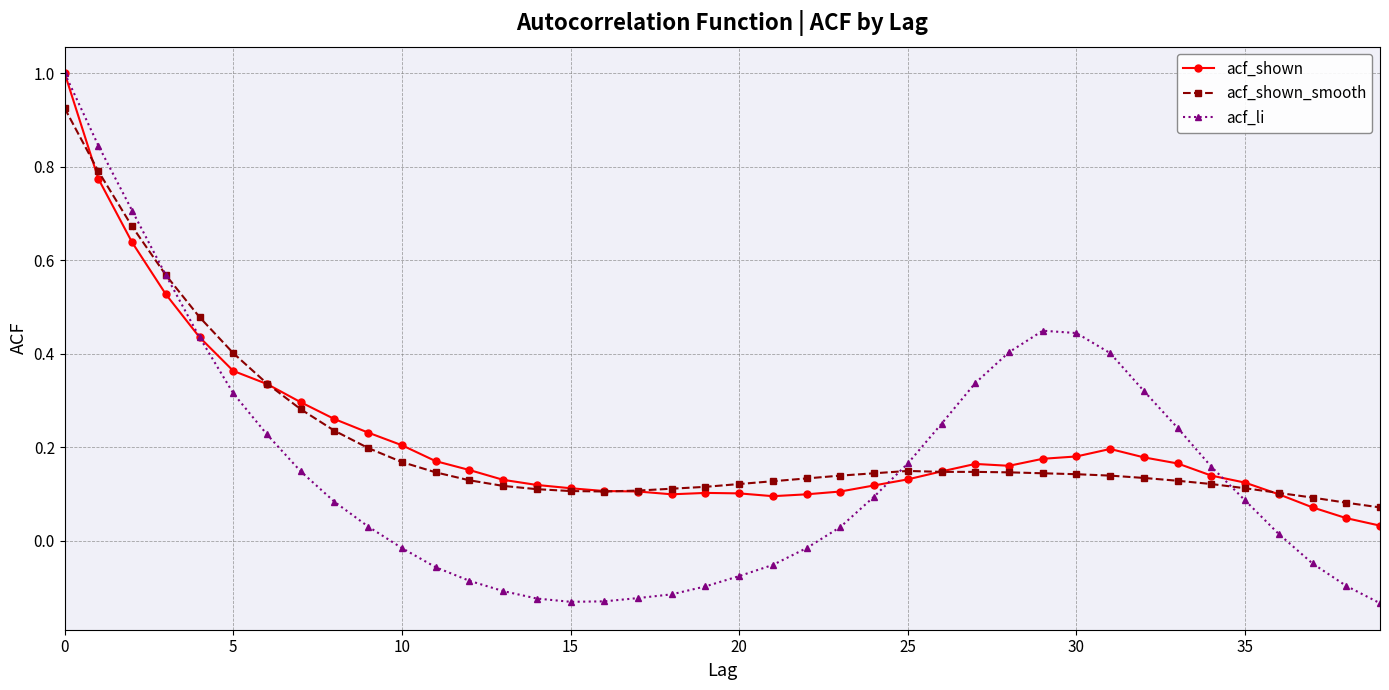

What is the maximum value shown in the chart?

1.0